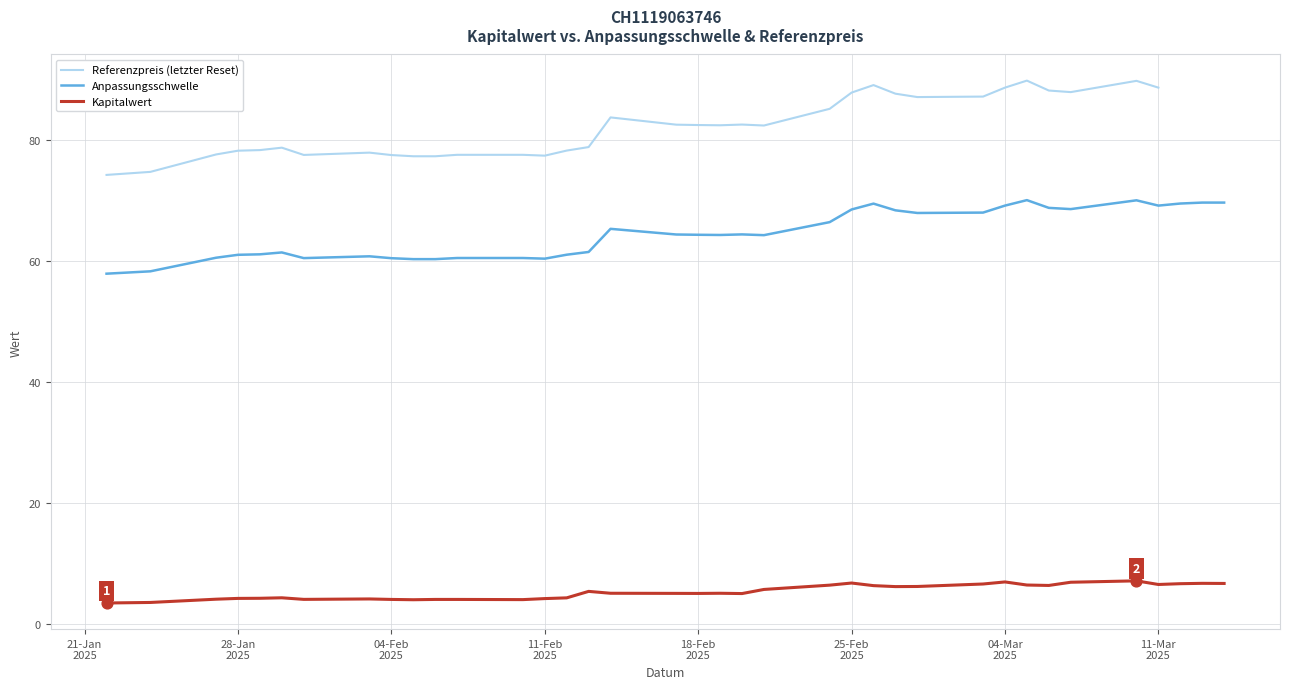

What are all the series names shown in the legend?

Referenzpreis (letzter Reset), Anpassungsschwelle, Kapitalwert